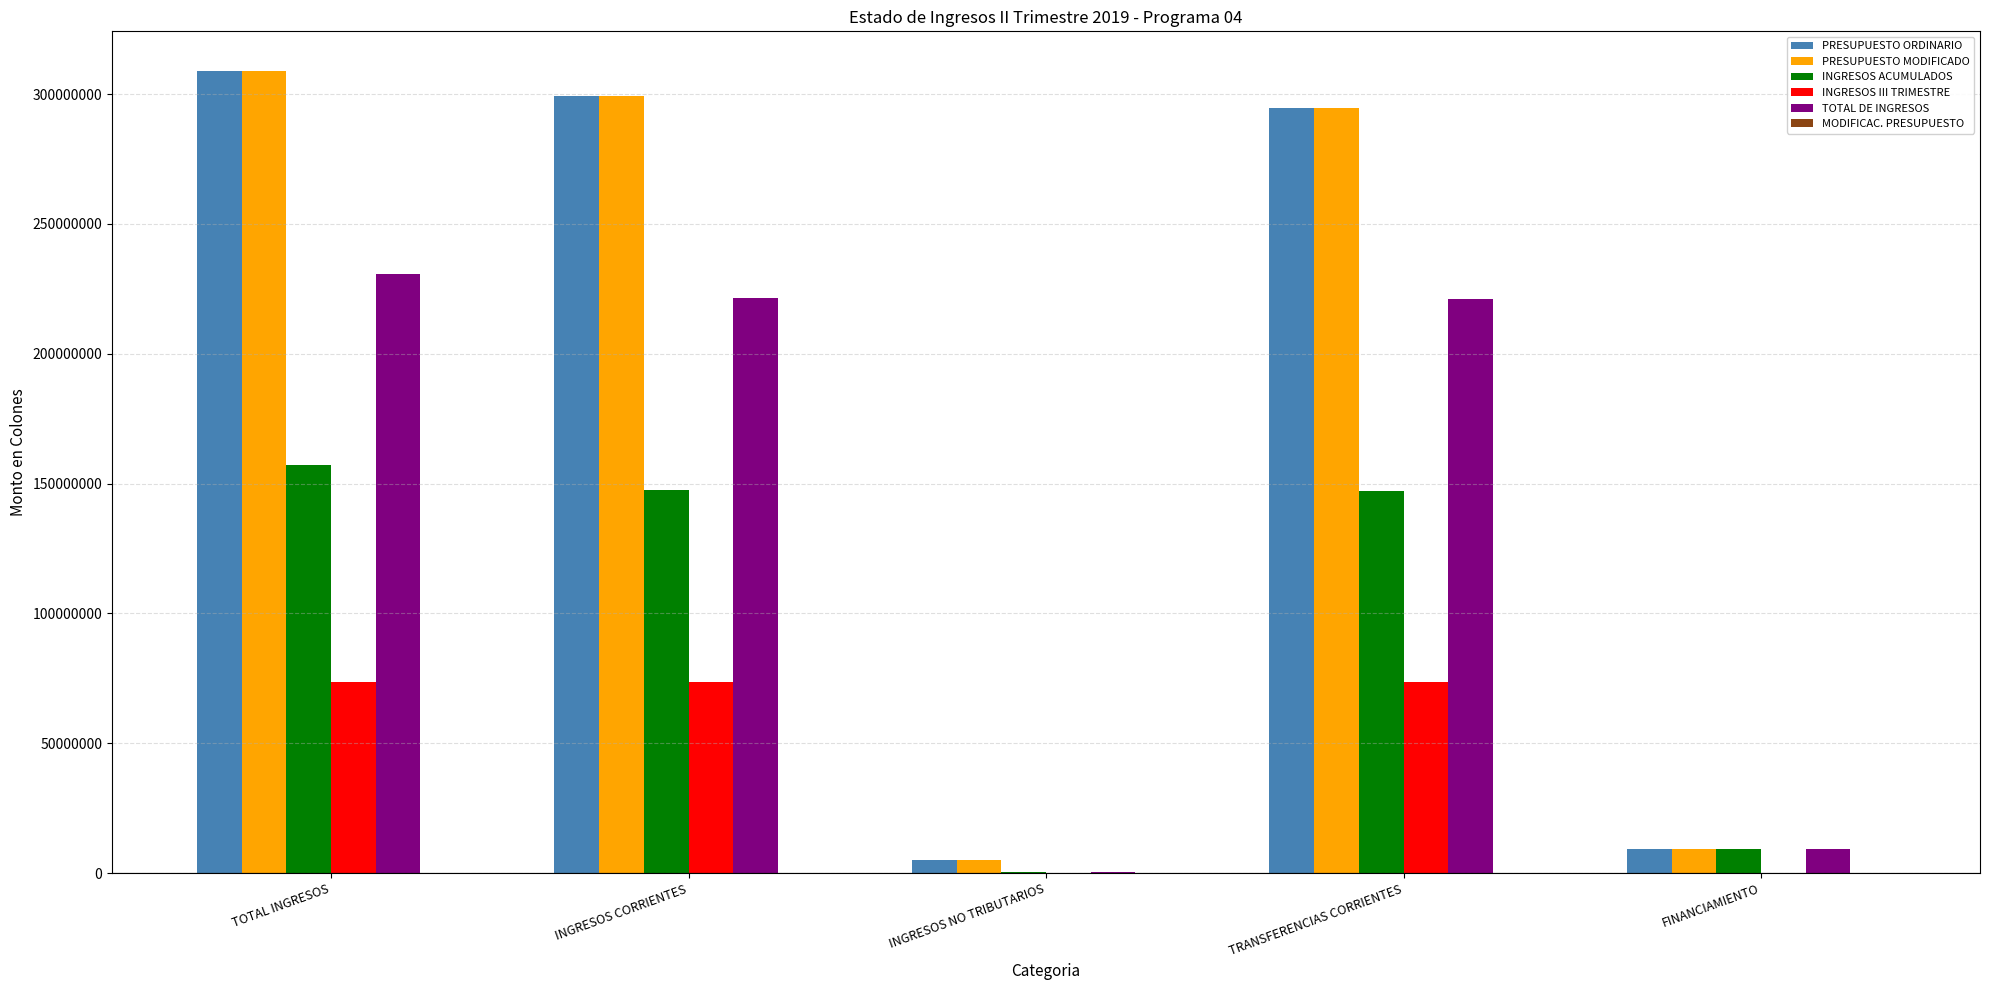

At which category is the sum across all series the highest?

TOTAL INGRESOS